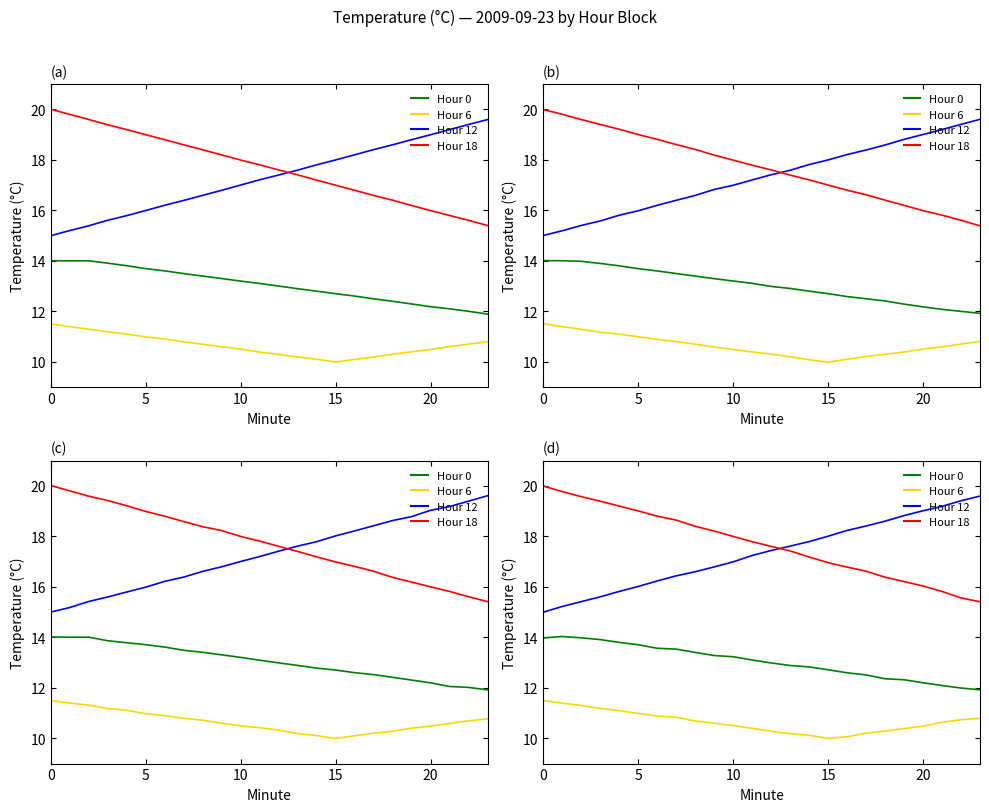

The Hour 0 series shows 13.3 at 9. True or false?

True